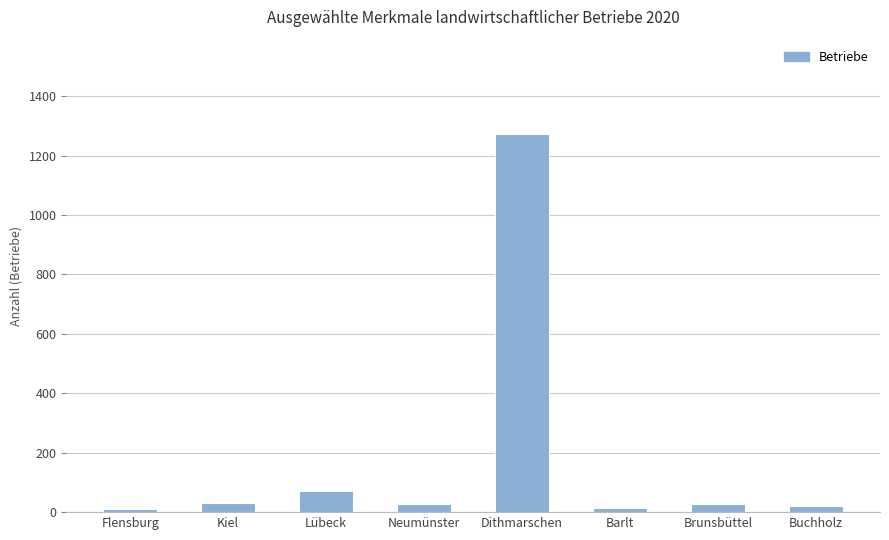

Is it true that the value at Dithmarschen is 1272?

True